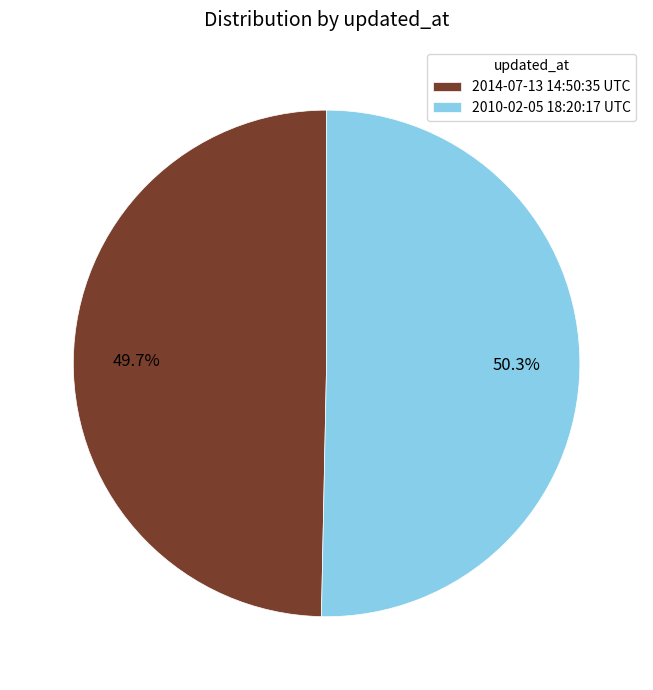

To the nearest percent, what is the average slice percentage?

50%